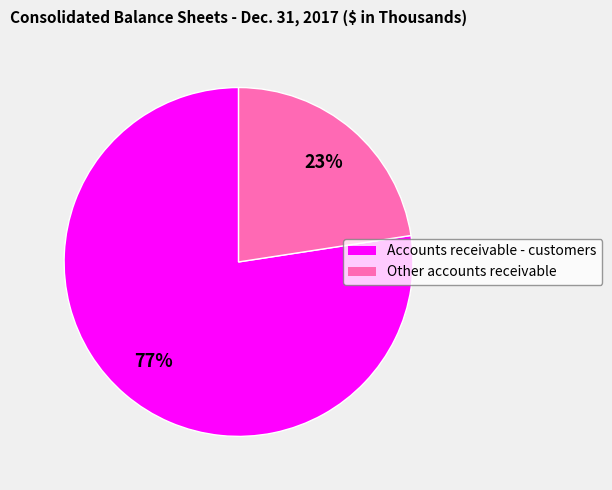

Between Accounts receivable - customers and Other accounts receivable, which is larger?

Accounts receivable - customers